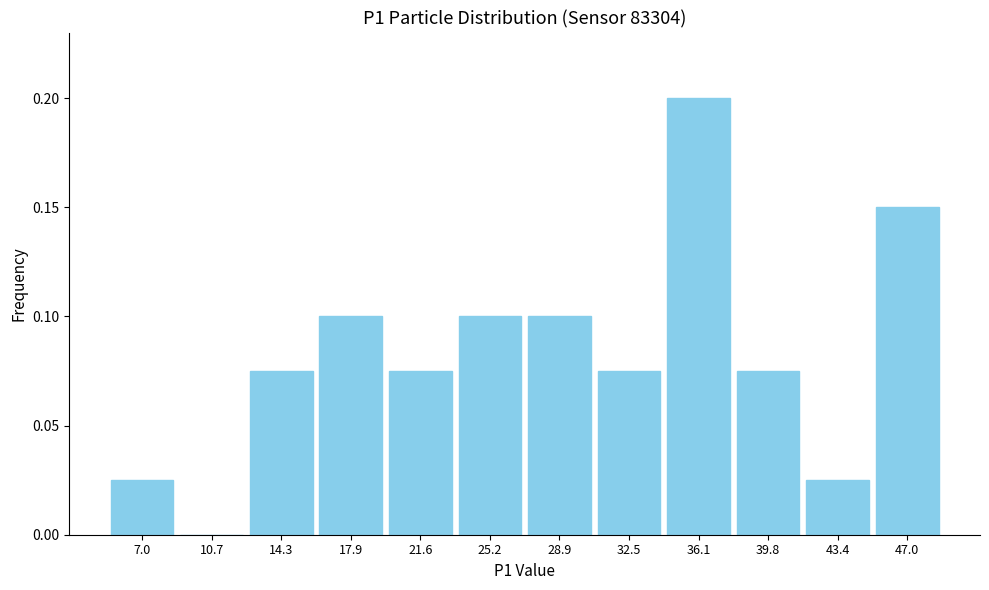

Between 21.6 and 43.4, which is larger?

21.6